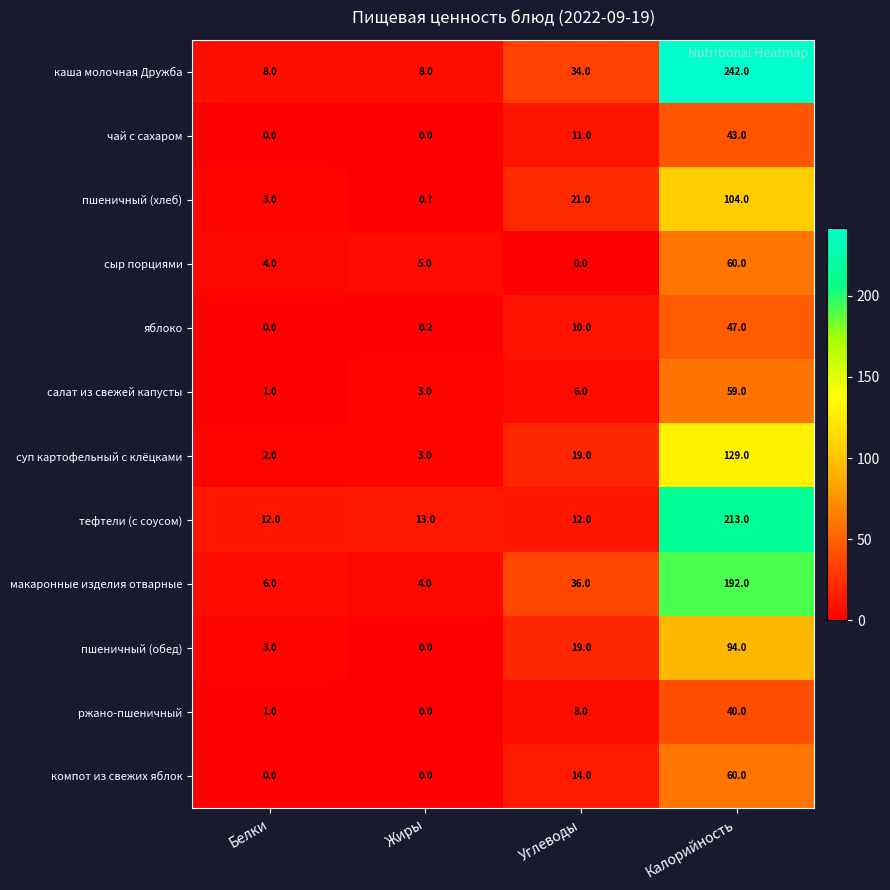

What is the total value across all series at Белки?

40.0